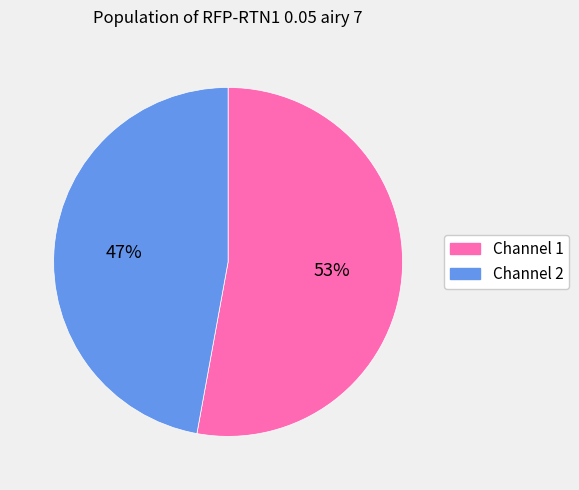

Which slice is the largest?

Channel 1